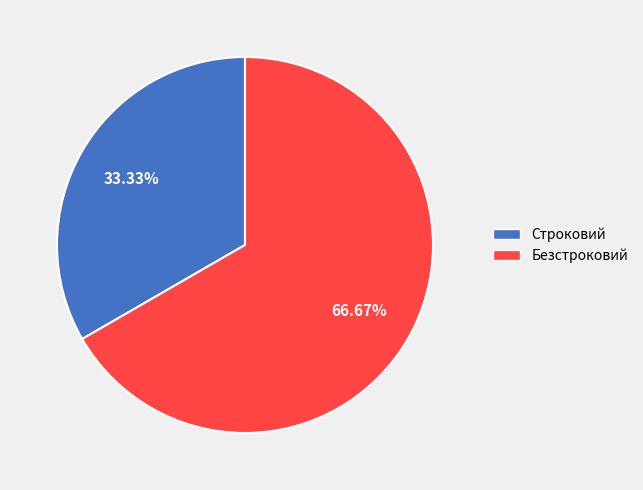

What is the majority slice?

Безстроковий